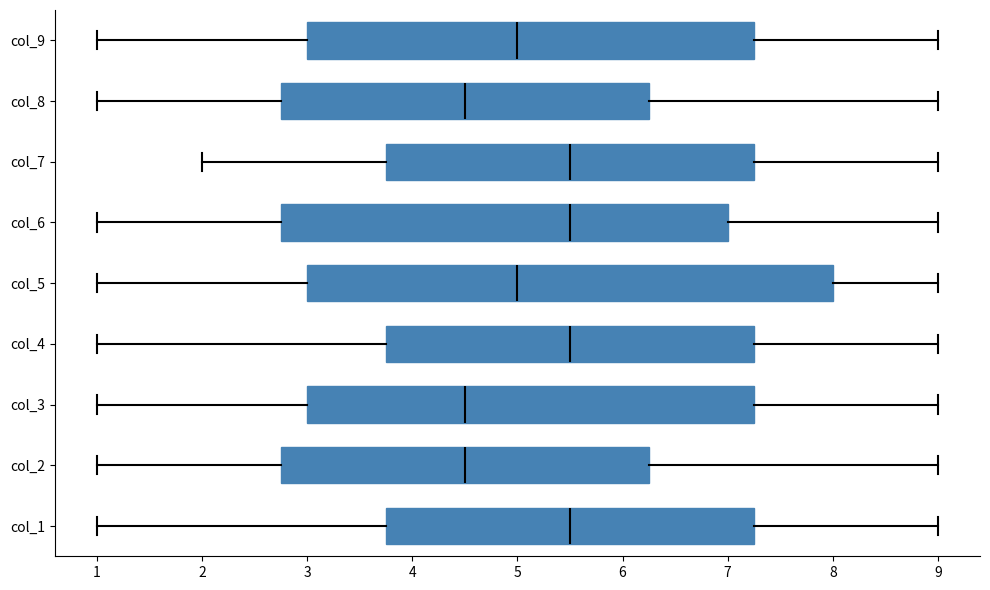

Reading bottom to top, transcribe this box plot: for each box, give where its median line is, the range the box spans, and where its two whiskers end, as read against the x-axis. The values are not printed on the chart, so give them approximately, as read against the axis.

col_1: median 5.5, box 3.8 to 7.3, whiskers 1.0 to 9.0
col_2: median 4.5, box 2.8 to 6.3, whiskers 1.0 to 9.0
col_3: median 4.5, box 3.0 to 7.3, whiskers 1.0 to 9.0
col_4: median 5.5, box 3.8 to 7.3, whiskers 1.0 to 9.0
col_5: median 5.0, box 3.0 to 8.0, whiskers 1.0 to 9.0
col_6: median 5.5, box 2.8 to 7.0, whiskers 1.0 to 9.0
col_7: median 5.5, box 3.8 to 7.3, whiskers 2.0 to 9.0
col_8: median 4.5, box 2.8 to 6.3, whiskers 1.0 to 9.0
col_9: median 5.0, box 3.0 to 7.3, whiskers 1.0 to 9.0